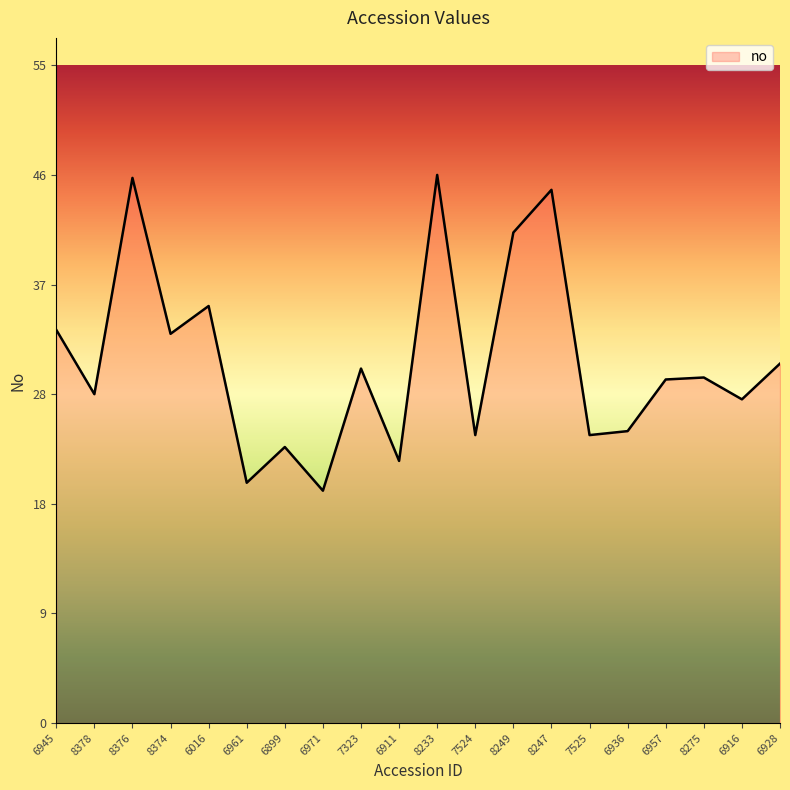

What position from the right is 8374?

17